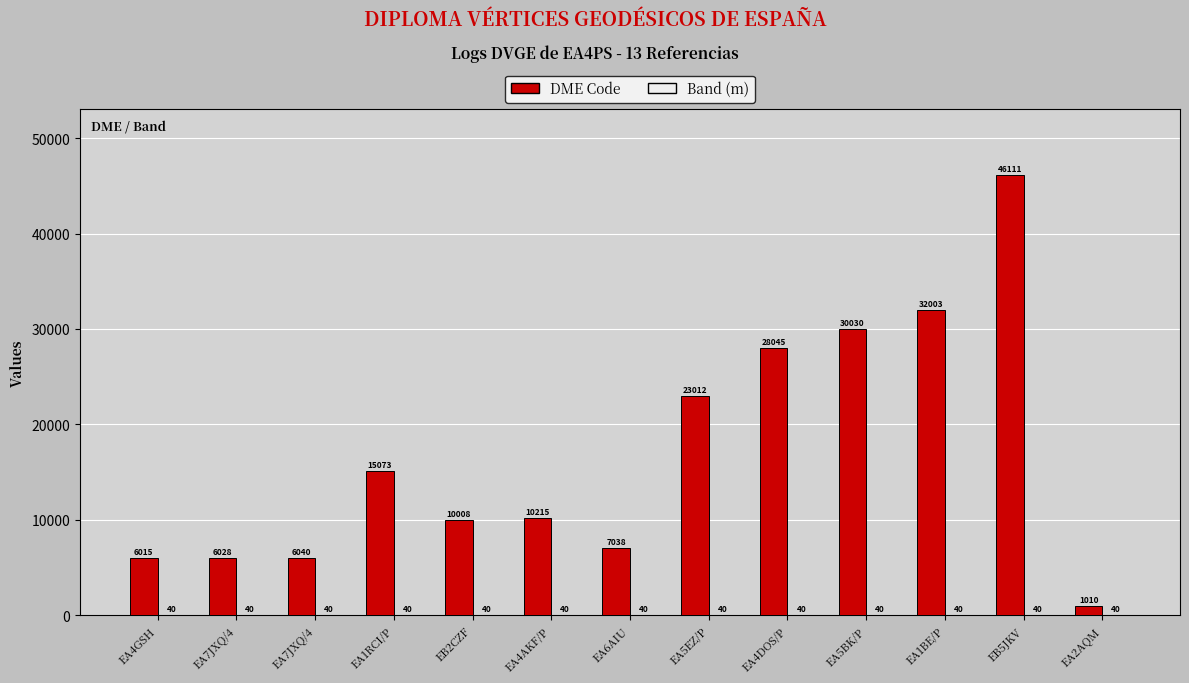

The value of Band (m) at EA5EZ/P is 26. True or false?

False